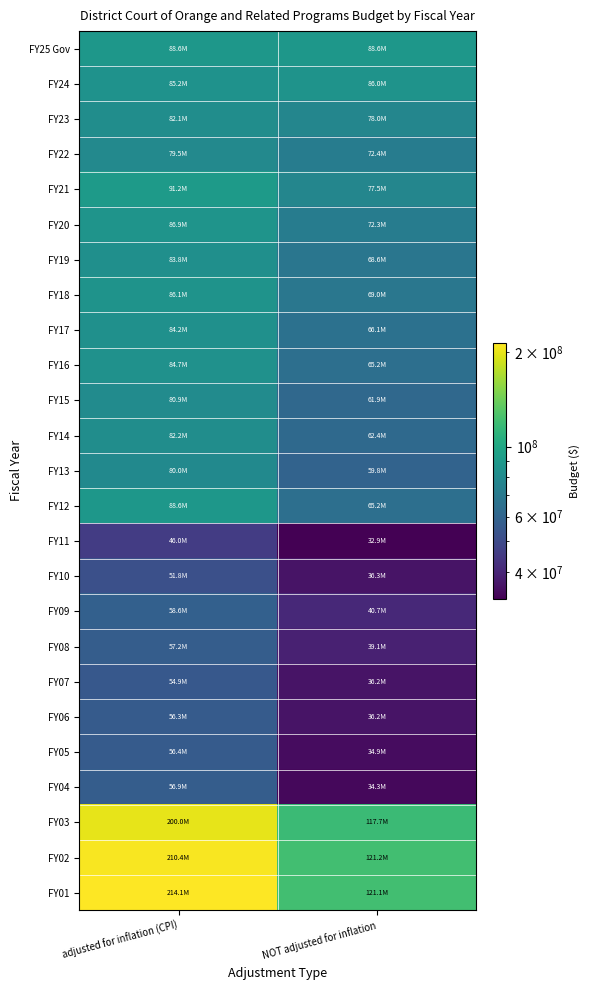

How many distinct data groups are displayed?

25